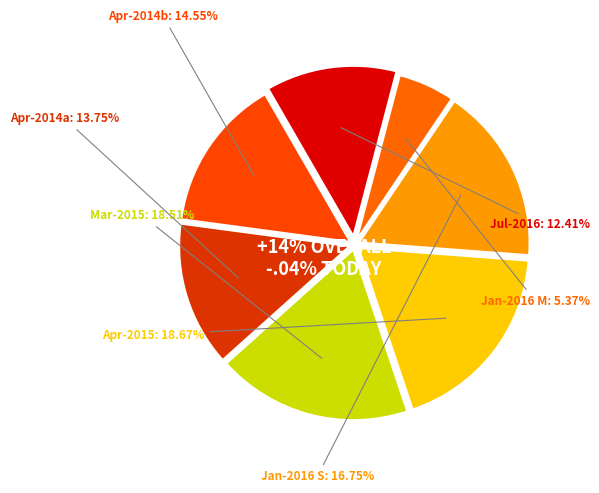

How many slices are in this pie chart?

7